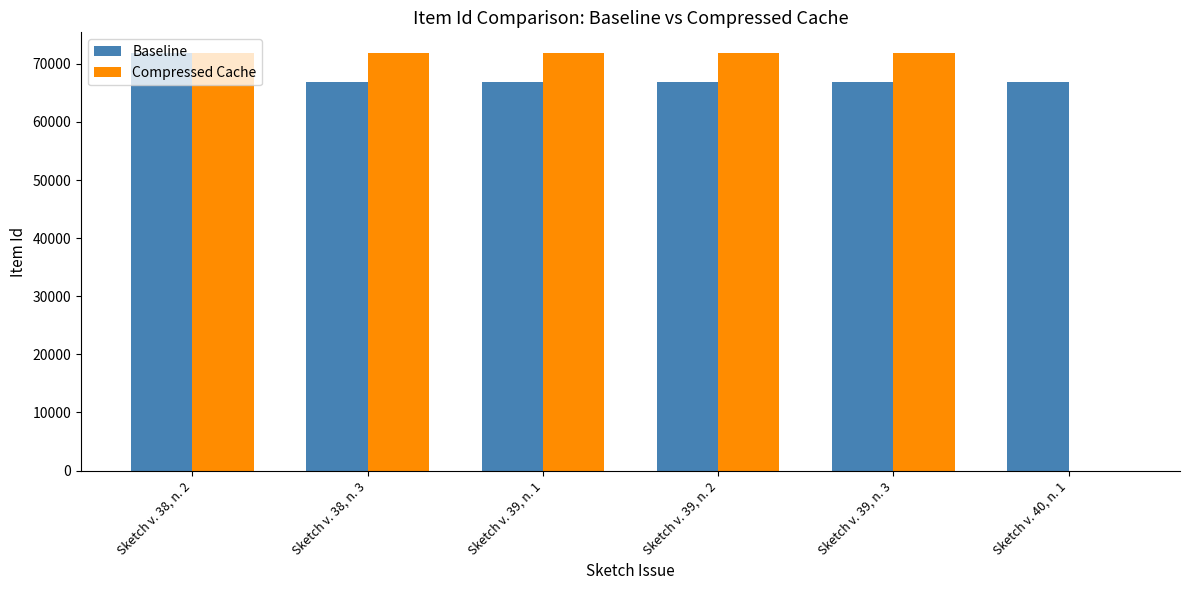

Between Sketch v. 38, n. 2 and Sketch v. 40, n. 1, which series saw the biggest shift?

Compressed Cache